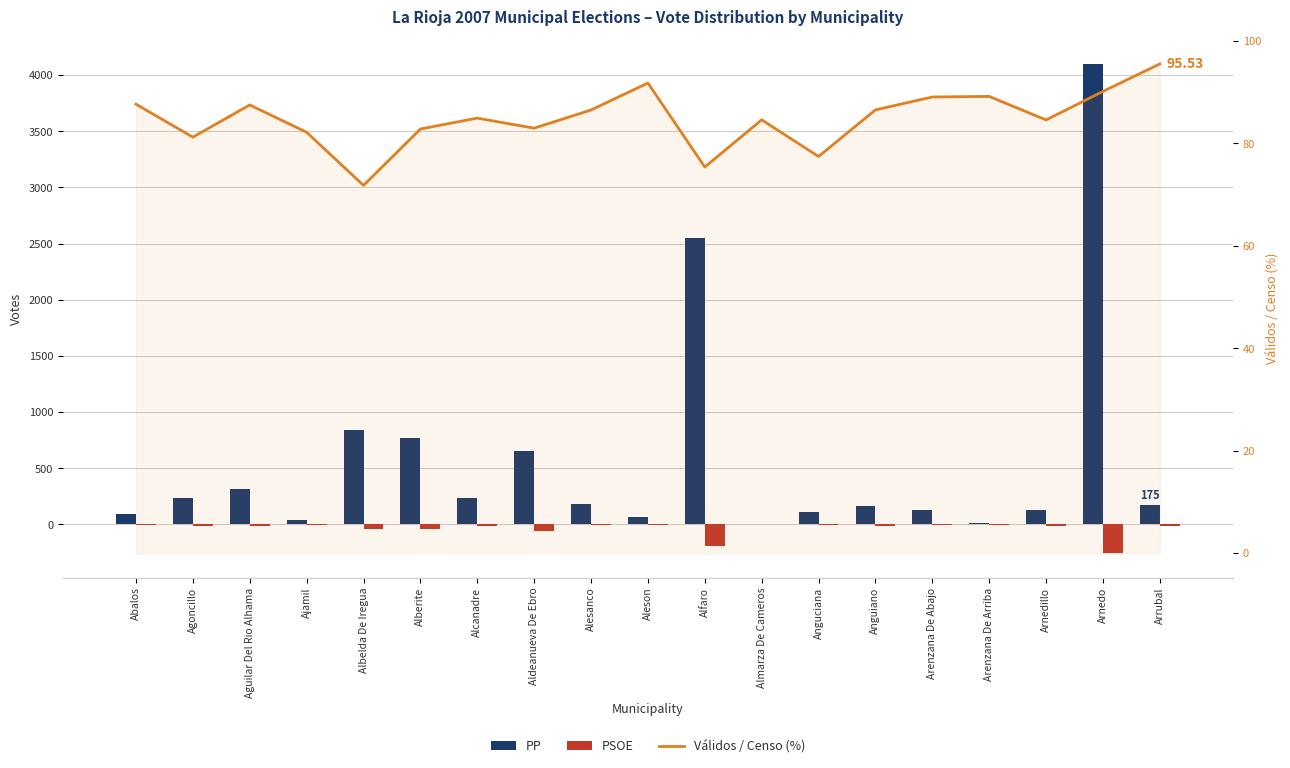

At how many categories does at least one series exceed 1633?

2